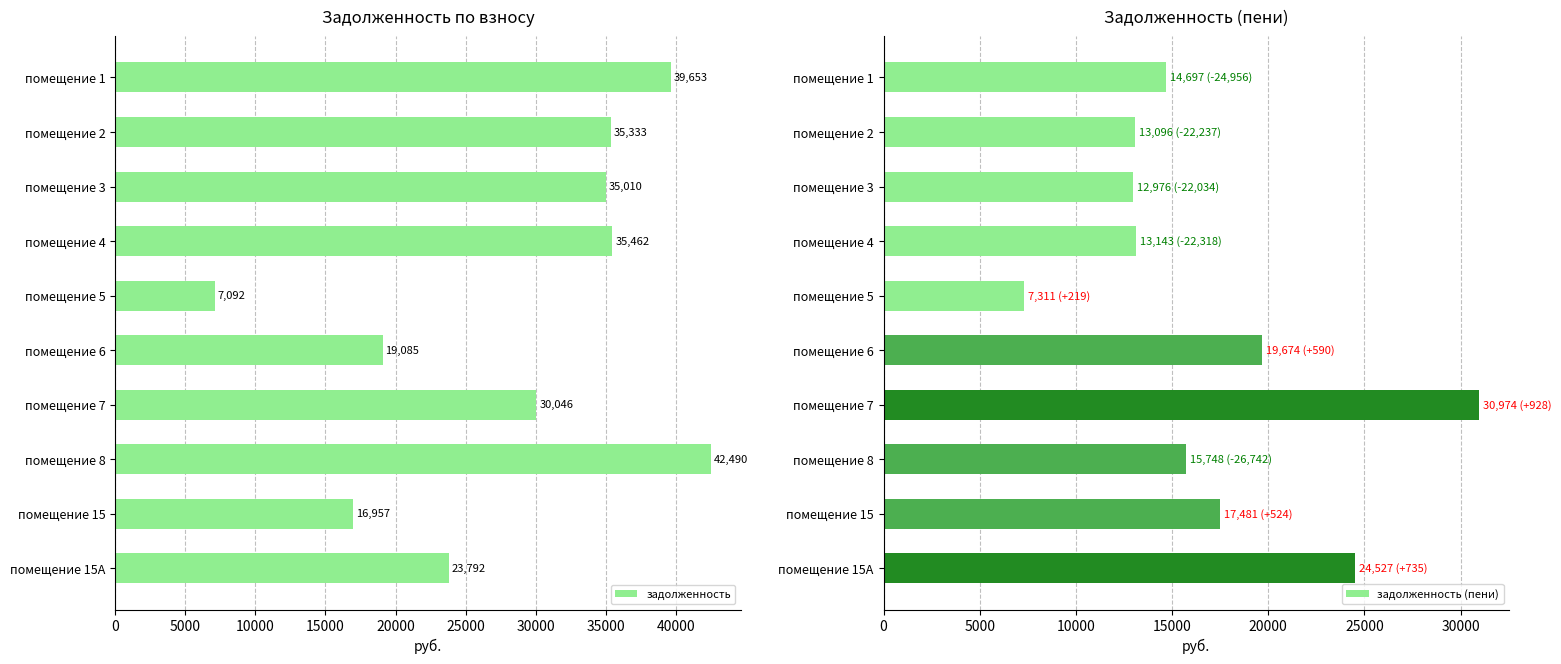

What is the sum of all задолженность (пени) values?

169627.6